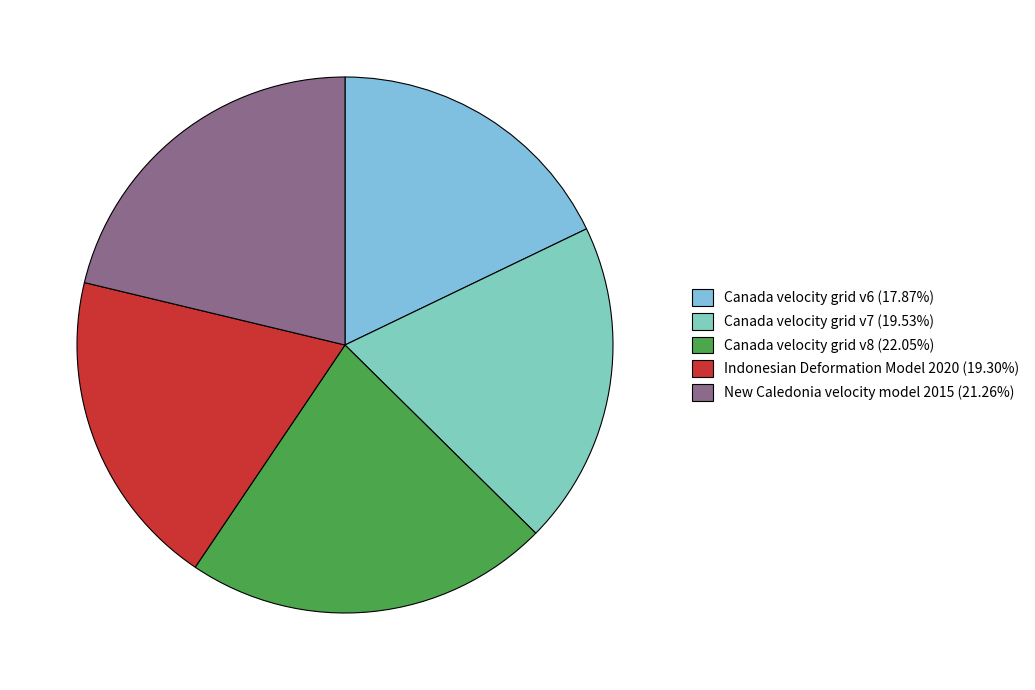

Between Indonesian Deformation Model 2020 and New Caledonia velocity model 2015, which is larger?

New Caledonia velocity model 2015